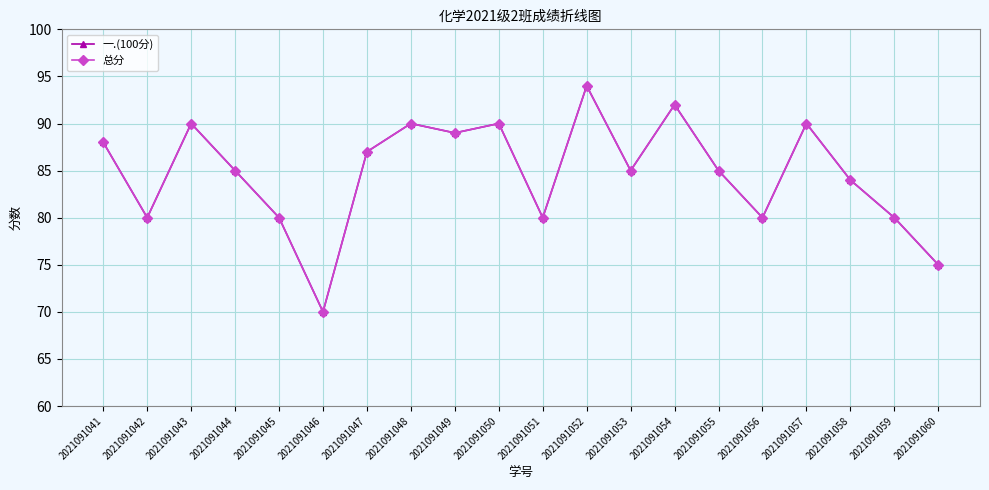

Is the value of 总分 at 2021091054 greater than the value of 一.(100分) at 2021091047?

Yes